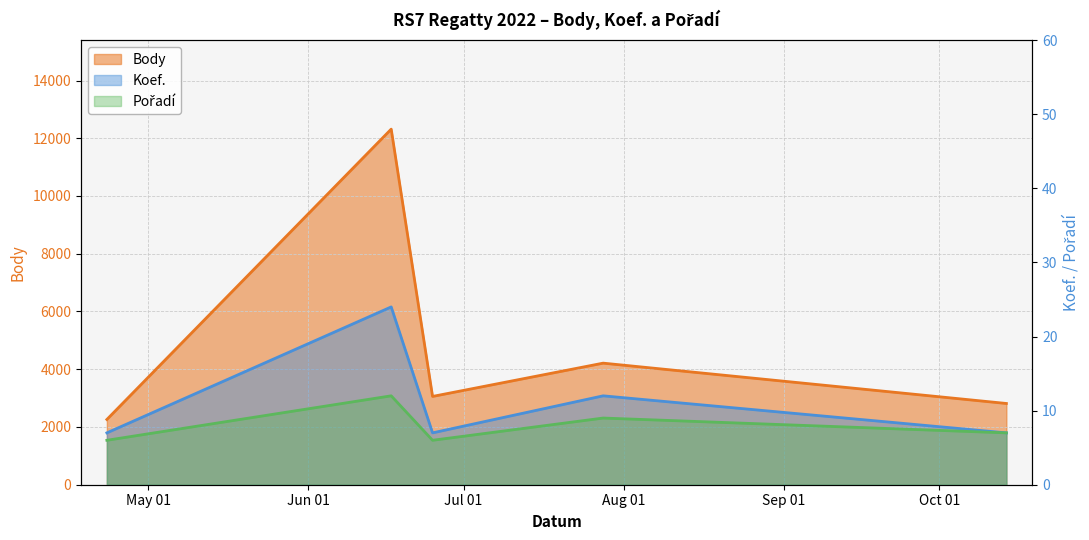

Count the number of data series in this chart.

3